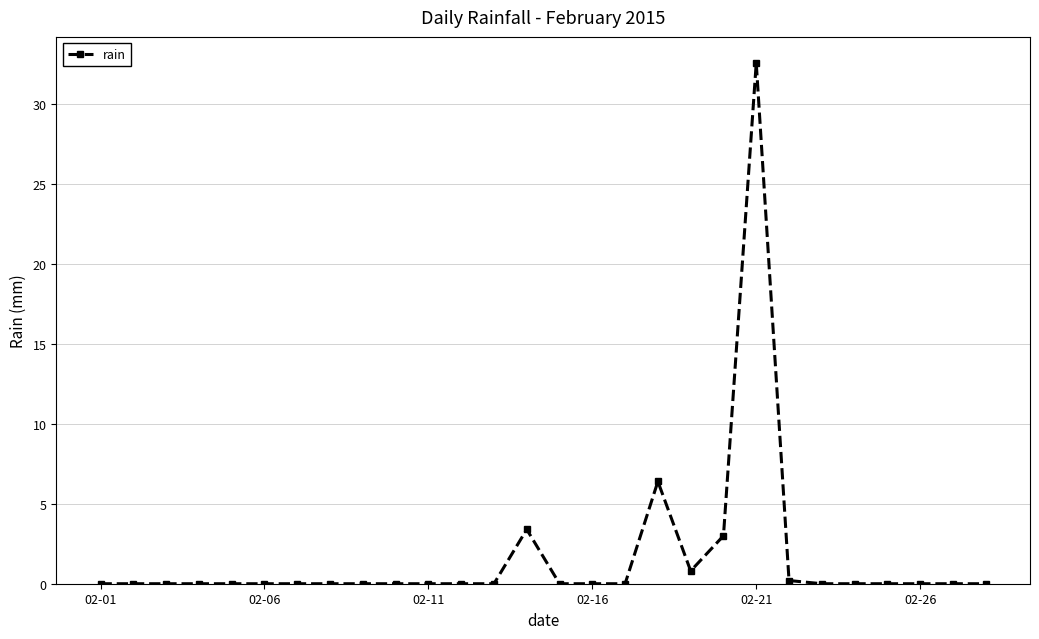

Is this an area chart (filled region under the line)?

No